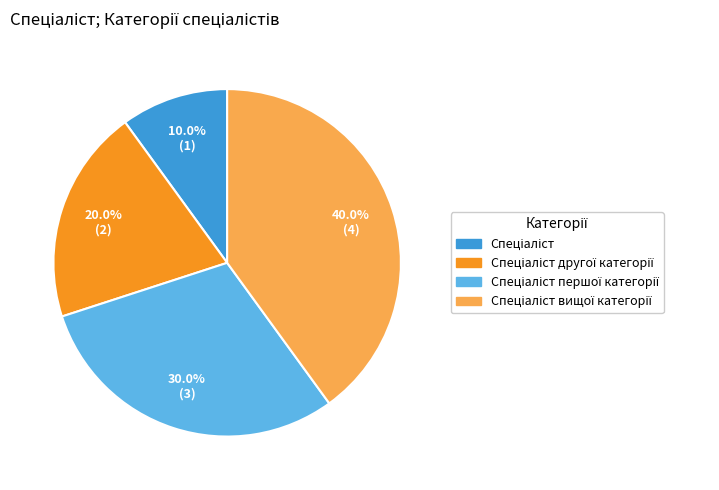

Is there a majority slice in this chart?

No